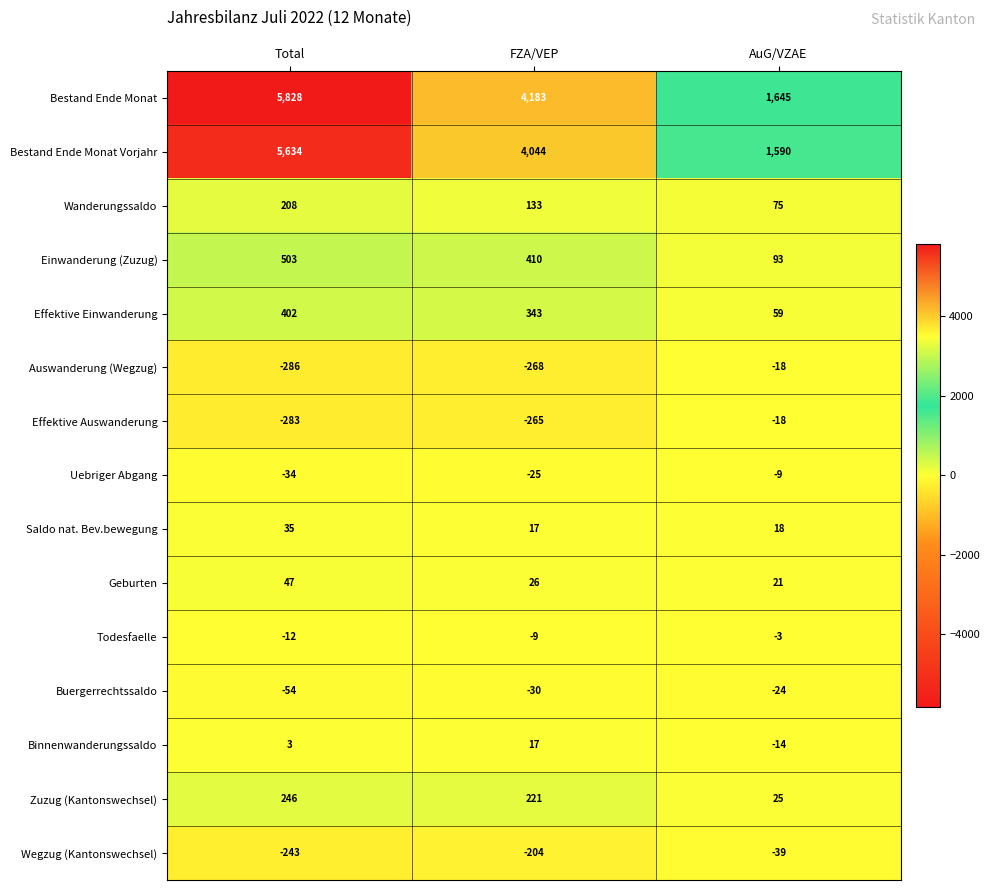

At how many categories does at least one series exceed 3378?

2